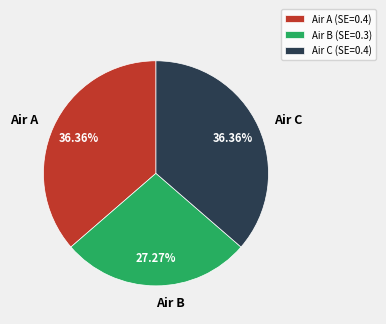

How many slices are in this pie chart?

3